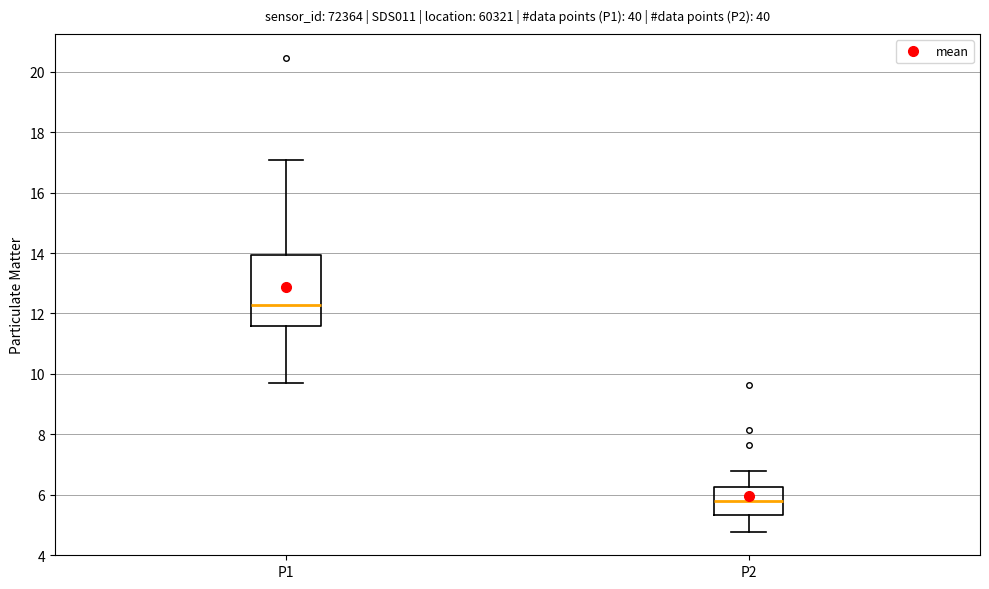

Comparing the boxes themselves (not the whiskers), which one is the tallest?

P1